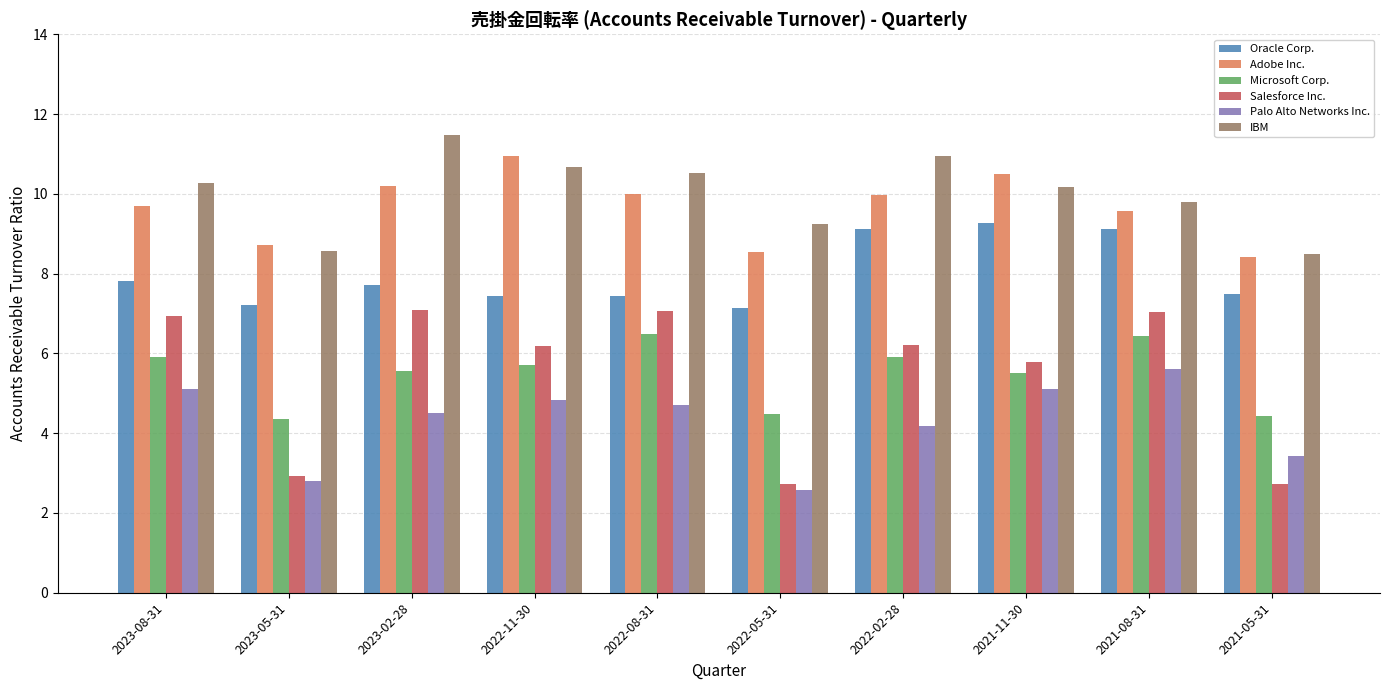

Read the Microsoft Corp. value at 2022-05-31.

4.5